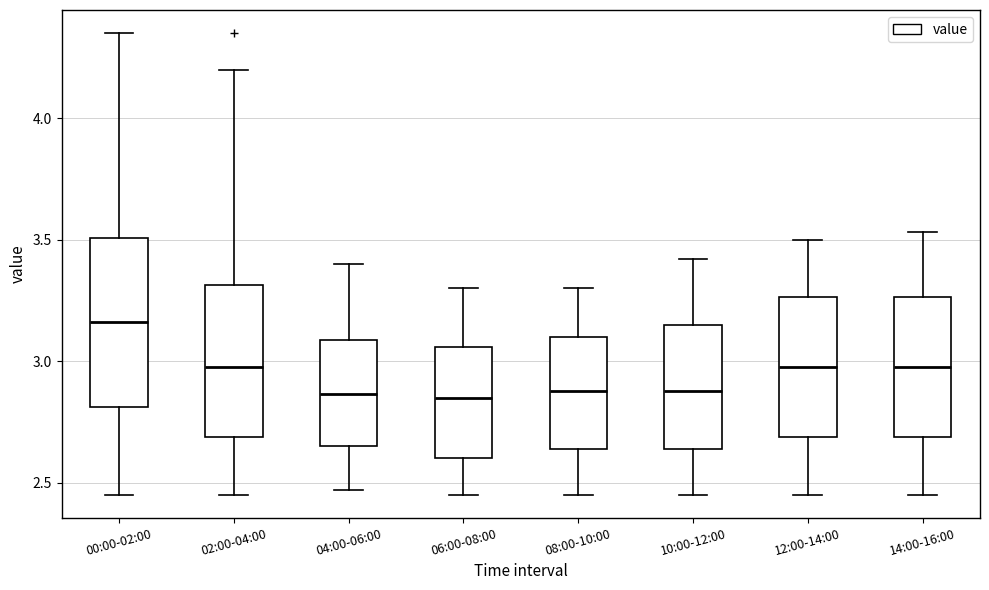

Which box has the highest median line?

00:00-02:00